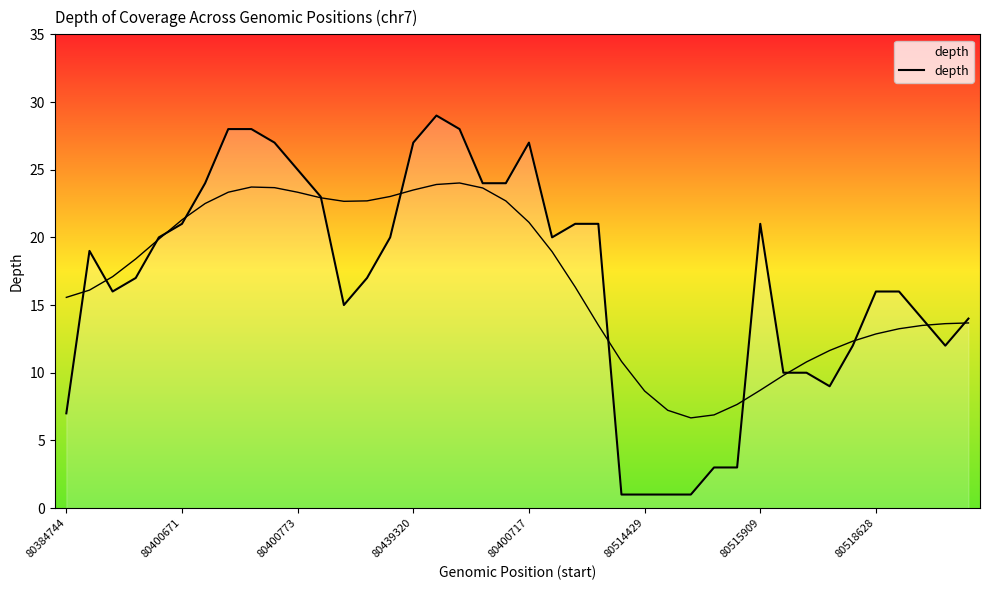

How many categories are shown in the chart?

40